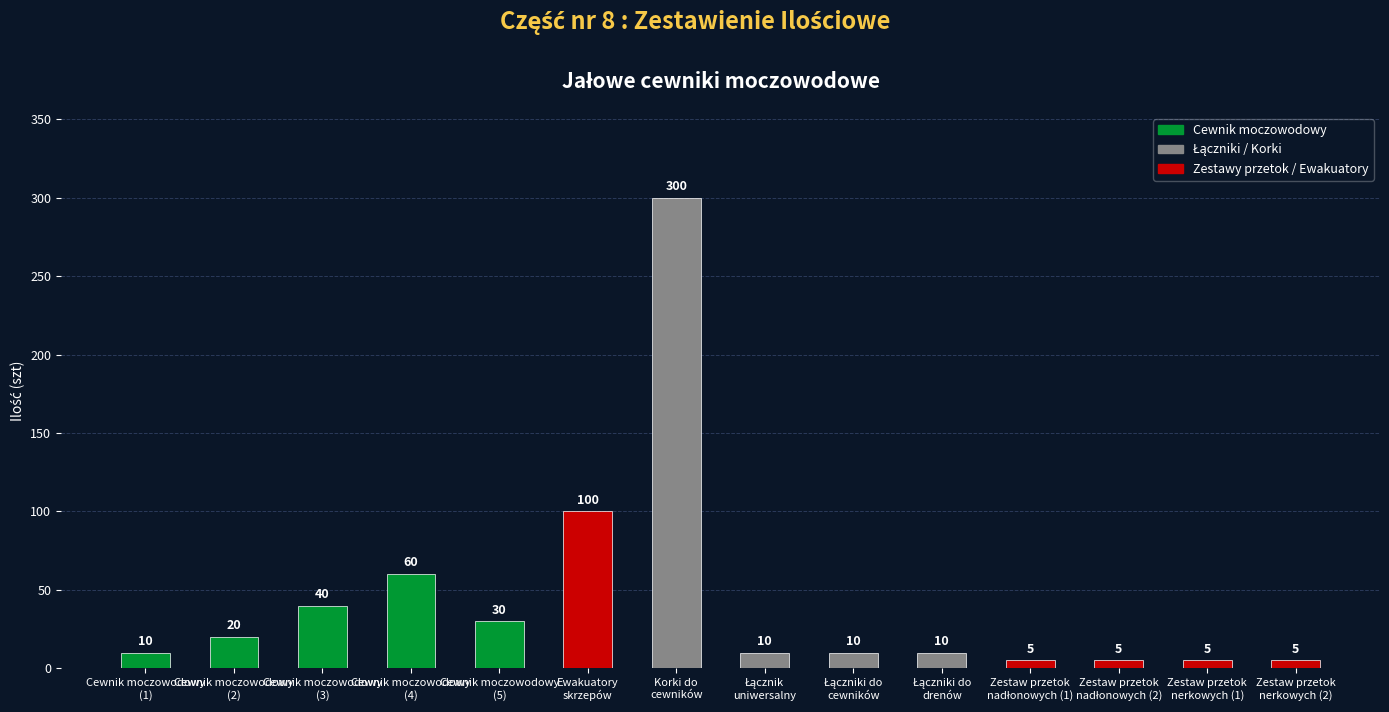

Reading left to right, list all the values displayed in this chart.

10	20	40	60	30	100	300	10	10	10	5	5	5	5